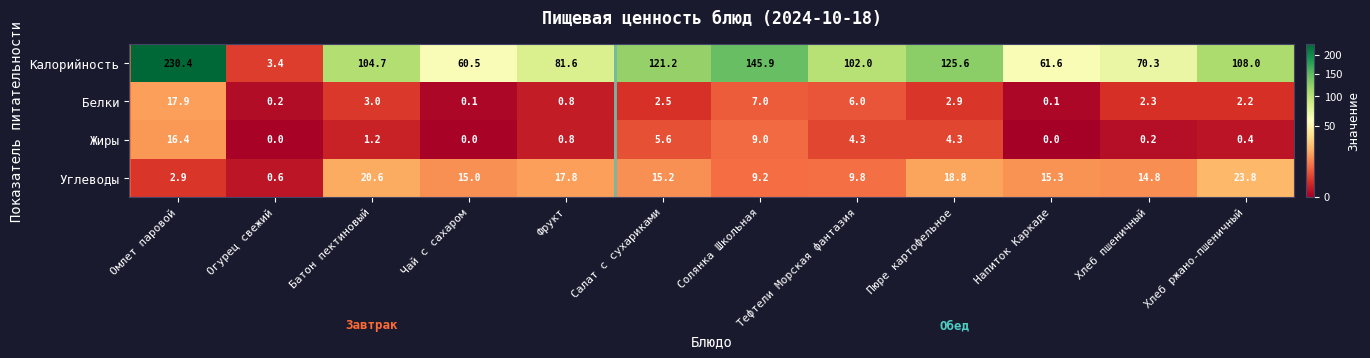

Where is Жиры nearest to the value 8?

Солянка Школьная